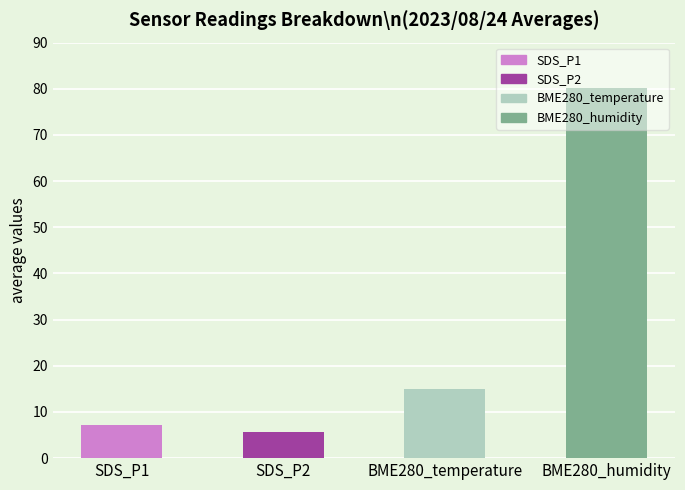

Where is the data nearest to the value 42?

BME280_temperature